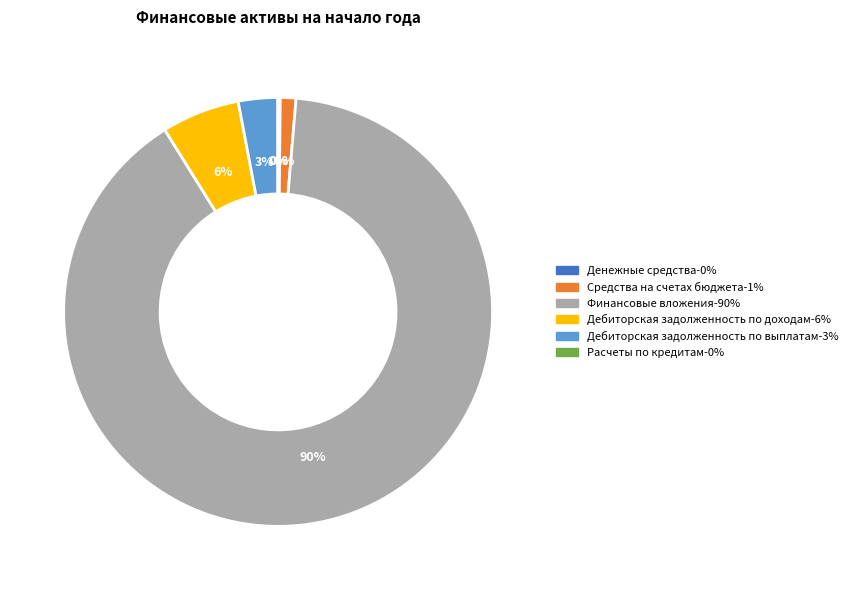

To the nearest percent, what is the average slice percentage?

17%